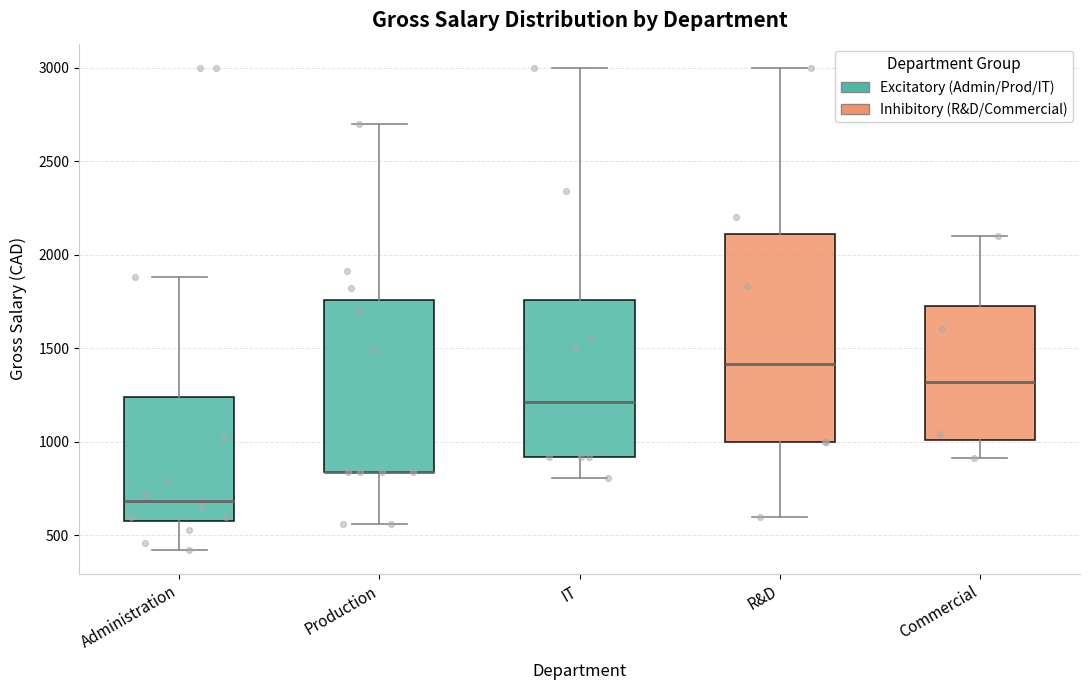

Where does the upper whisker of the box for IT end on the y-axis? The values are not printed on the chart, so give them approximately, as read against the axis.

3000